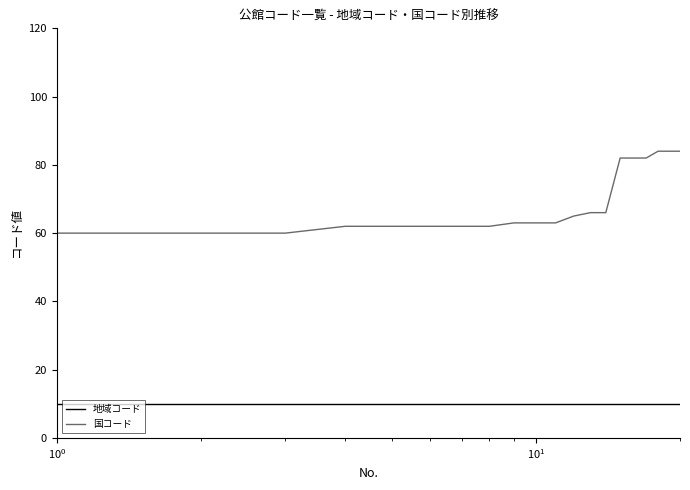

Reading left to right, transcribe all the data shown in this chart.

地域コード: 10	10	10	10	10	10	10	10	10	10	10	10	10	10	10	10	10	10	10	10
国コード: 60	60	60	62	62	62	62	62	63	63	63	65	66	66	82	82	82	84	84	84